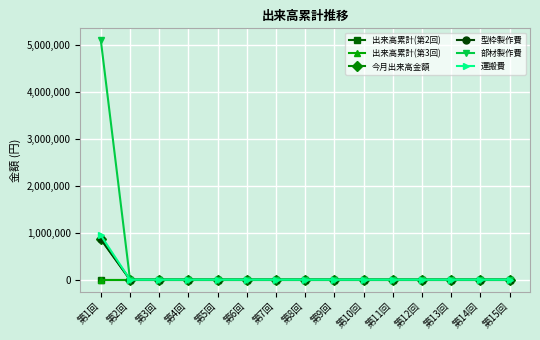

Does the chart have visible grid lines?

Yes